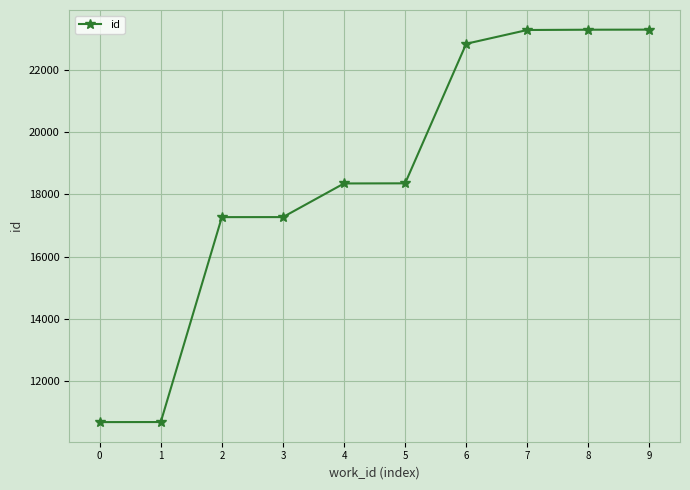

What is the value of the 5th point from the left?

18354